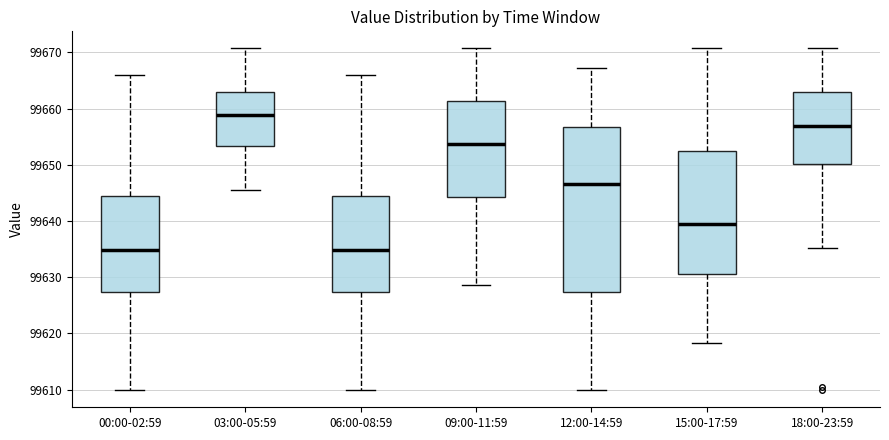

Where is the lower edge of the box for 00:00-02:59 on the y-axis? The values are not printed on the chart, so give them approximately, as read against the axis.

99627